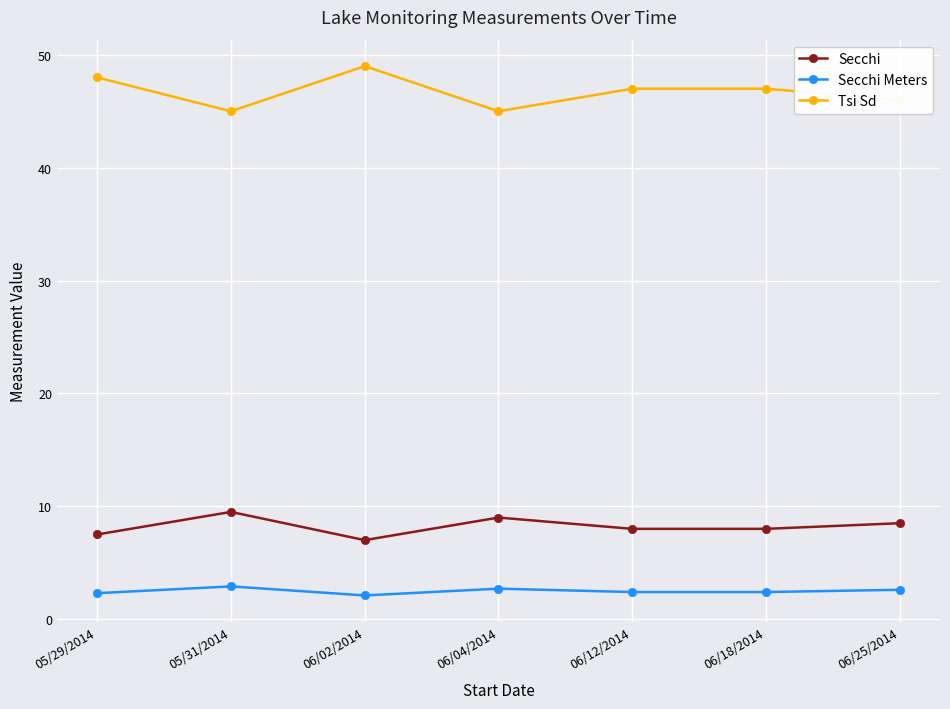

Rank the series by their maximum value, from highest to lowest.

Tsi Sd, Secchi, Secchi Meters